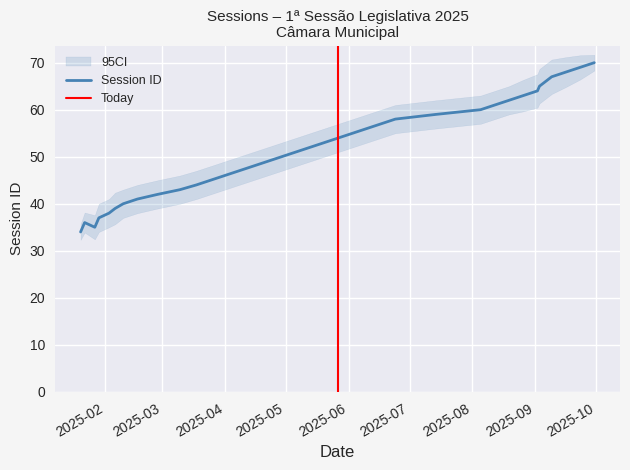

Count the number of data series in this chart.

1